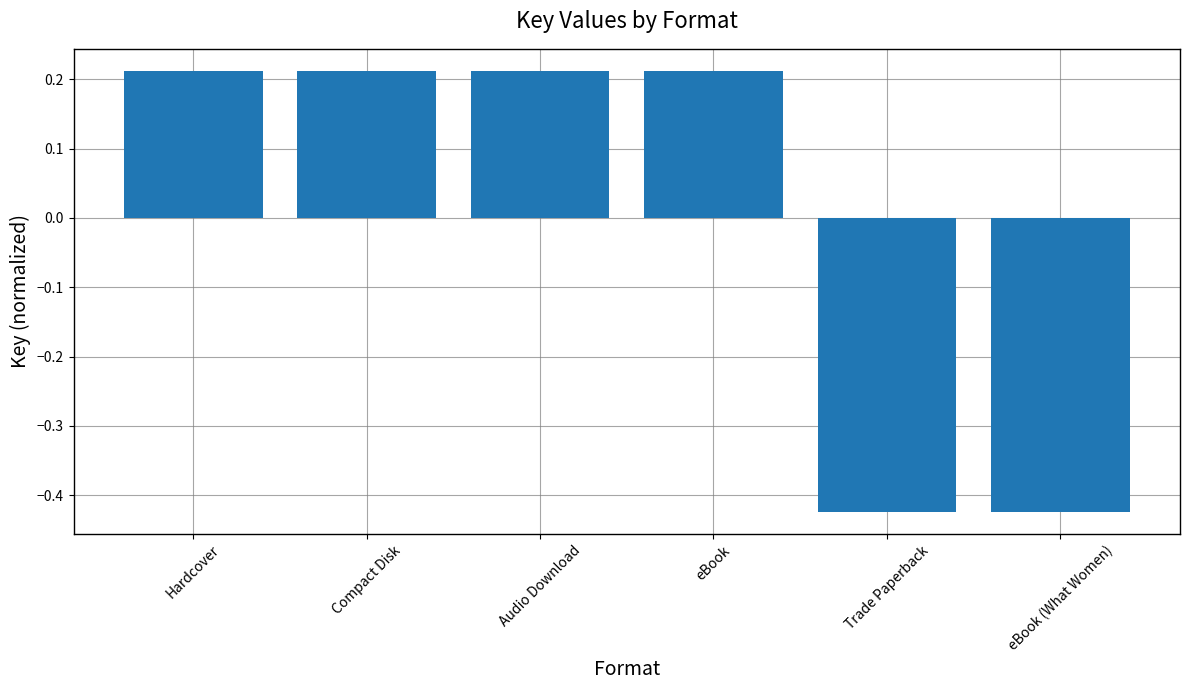

What position from the right is Trade Paperback?

2